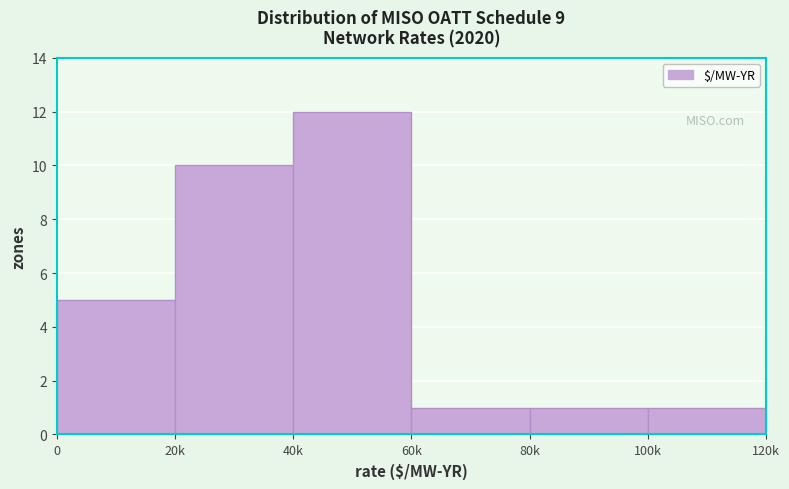

Reading left to right, transcribe all the data shown in this chart.

5	10	12	1	1	1